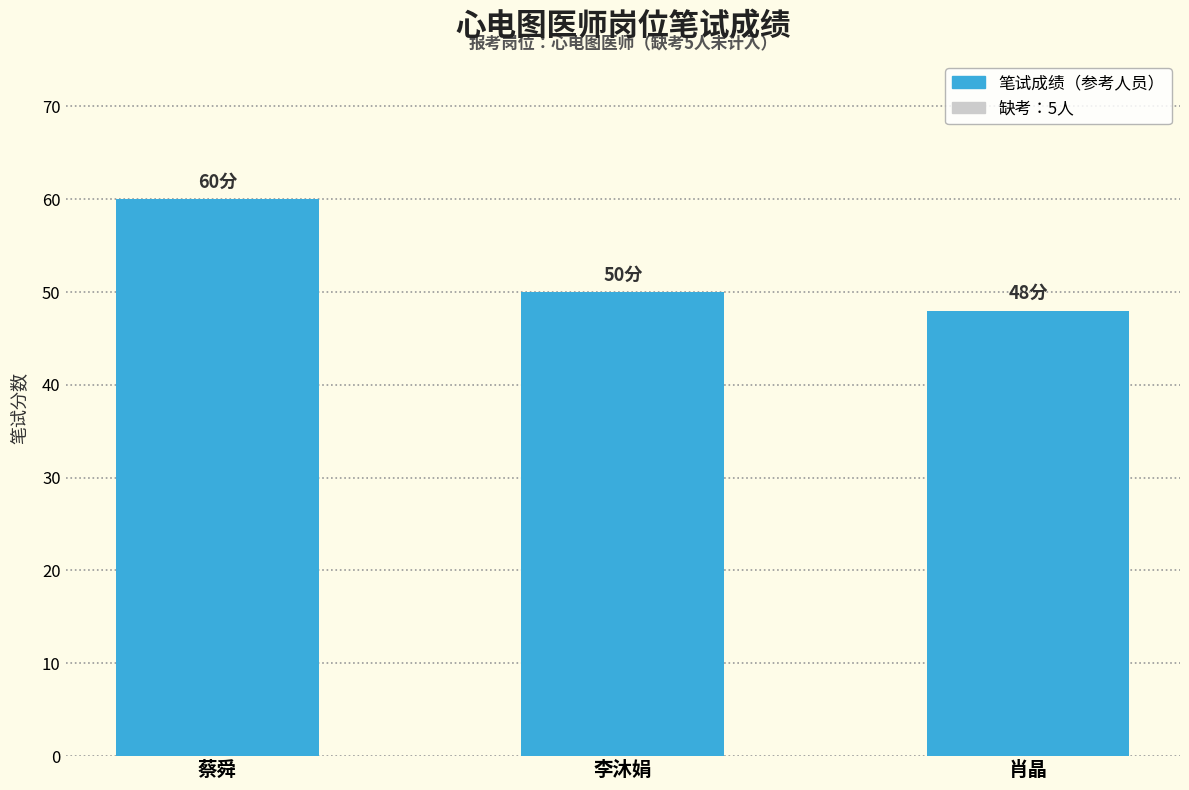

Where does the data first go above 50?

蔡舜